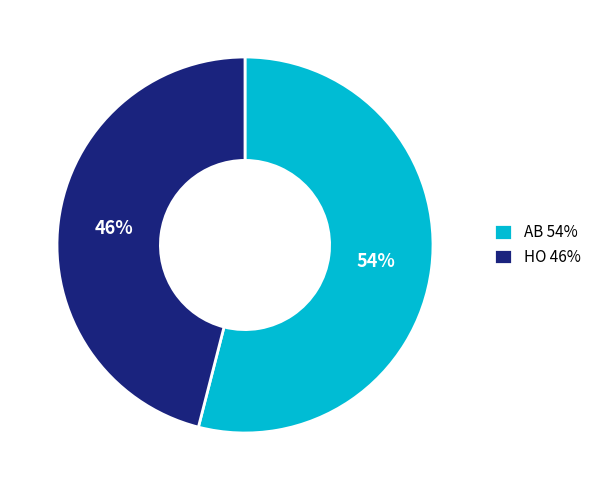

Which has a higher value, AB 54% or HO 46%?

AB 54%